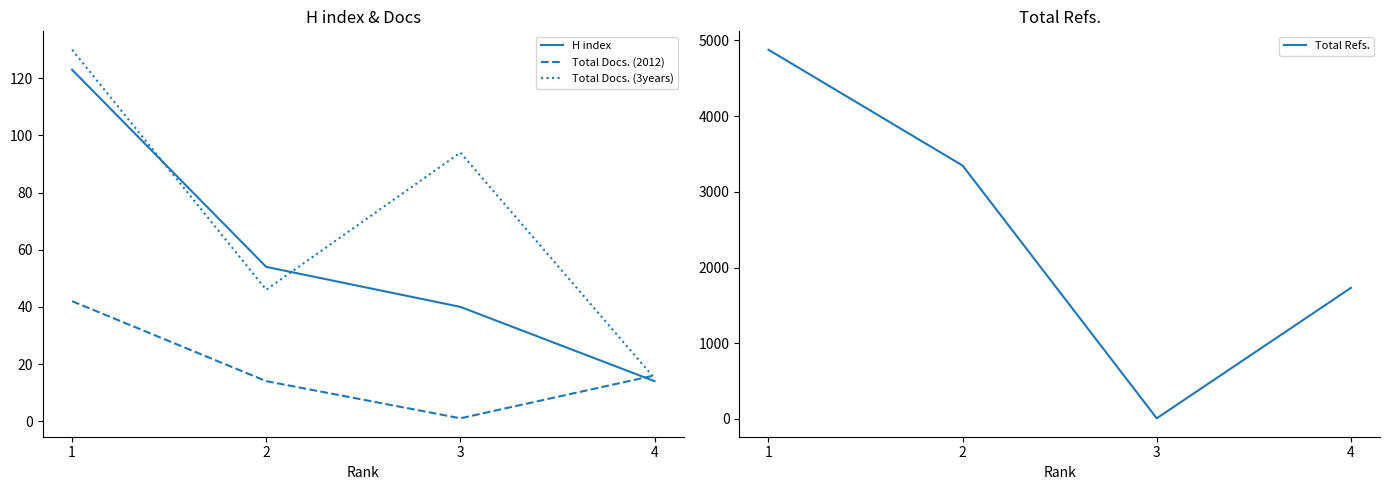

At 1, list the series in order from largest to smallest.

Total Refs., Total Docs. (3years), H index, Total Docs. (2012)